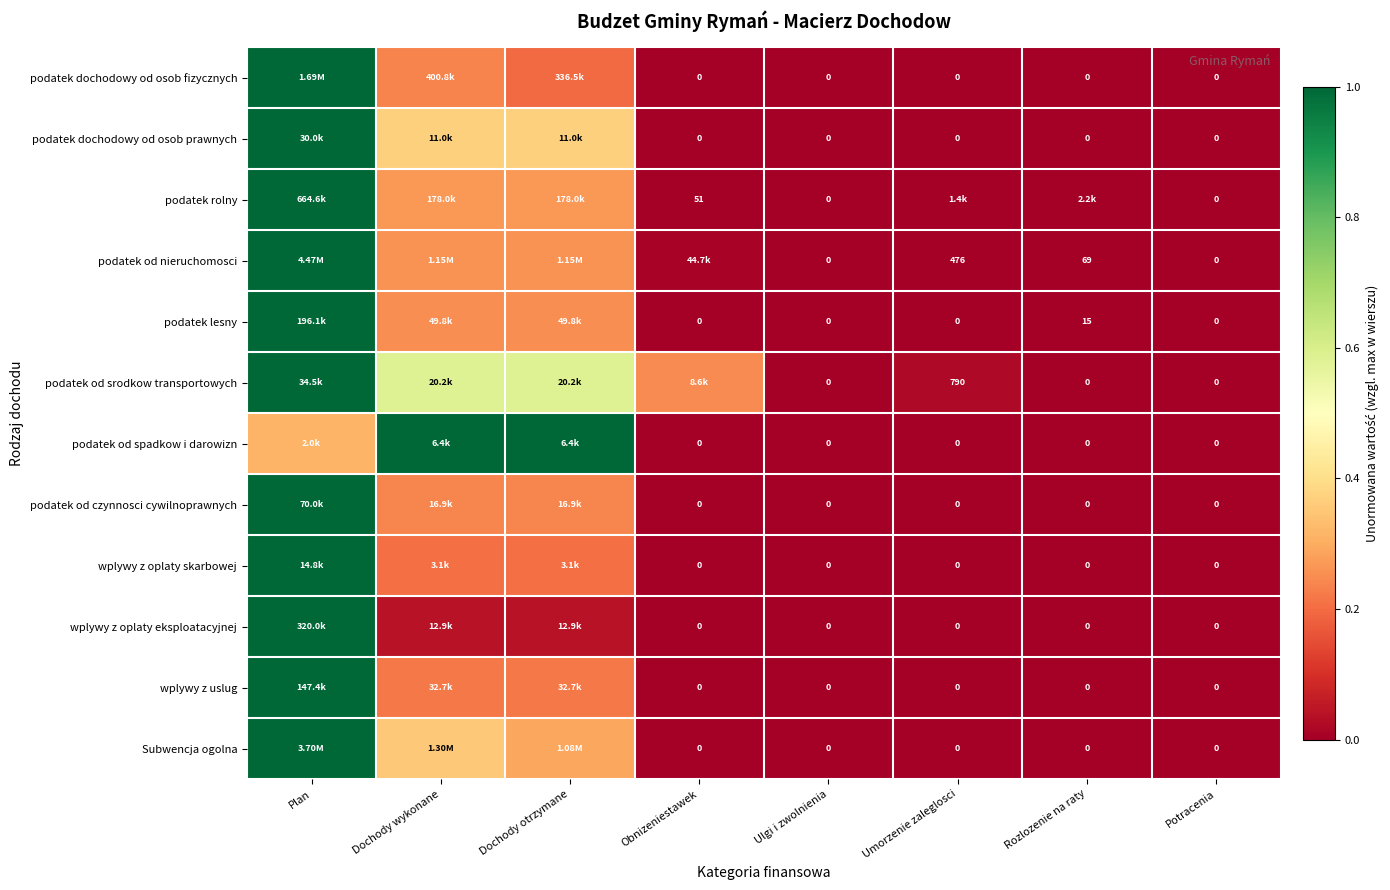

What is the difference between the maximum and minimum values in the podatek od spadkow i darowizn series?

1.0